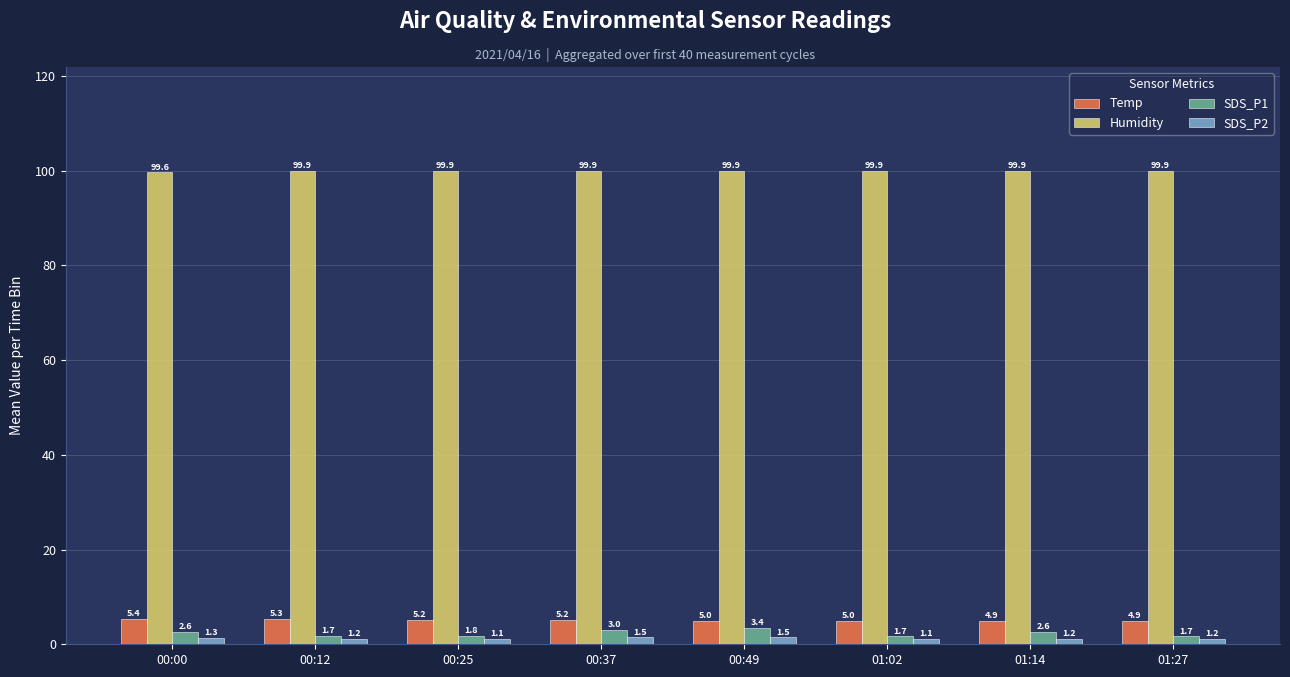

What is the lowest value of the Temp series?

4.9